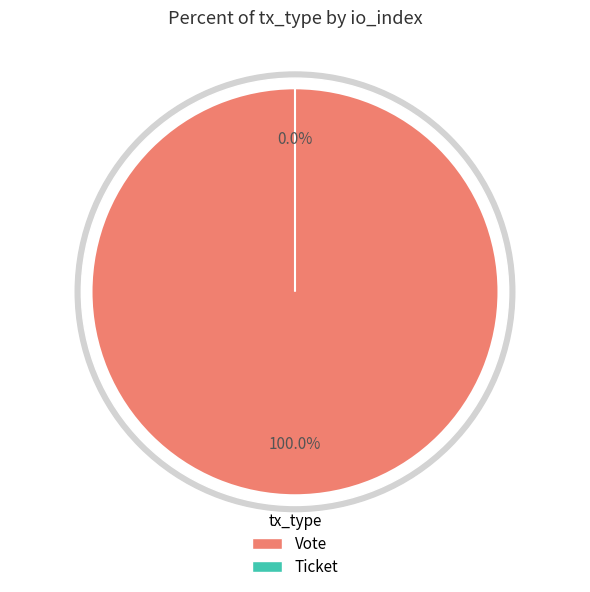

Rank the categories by value from highest to lowest.

Vote, Ticket